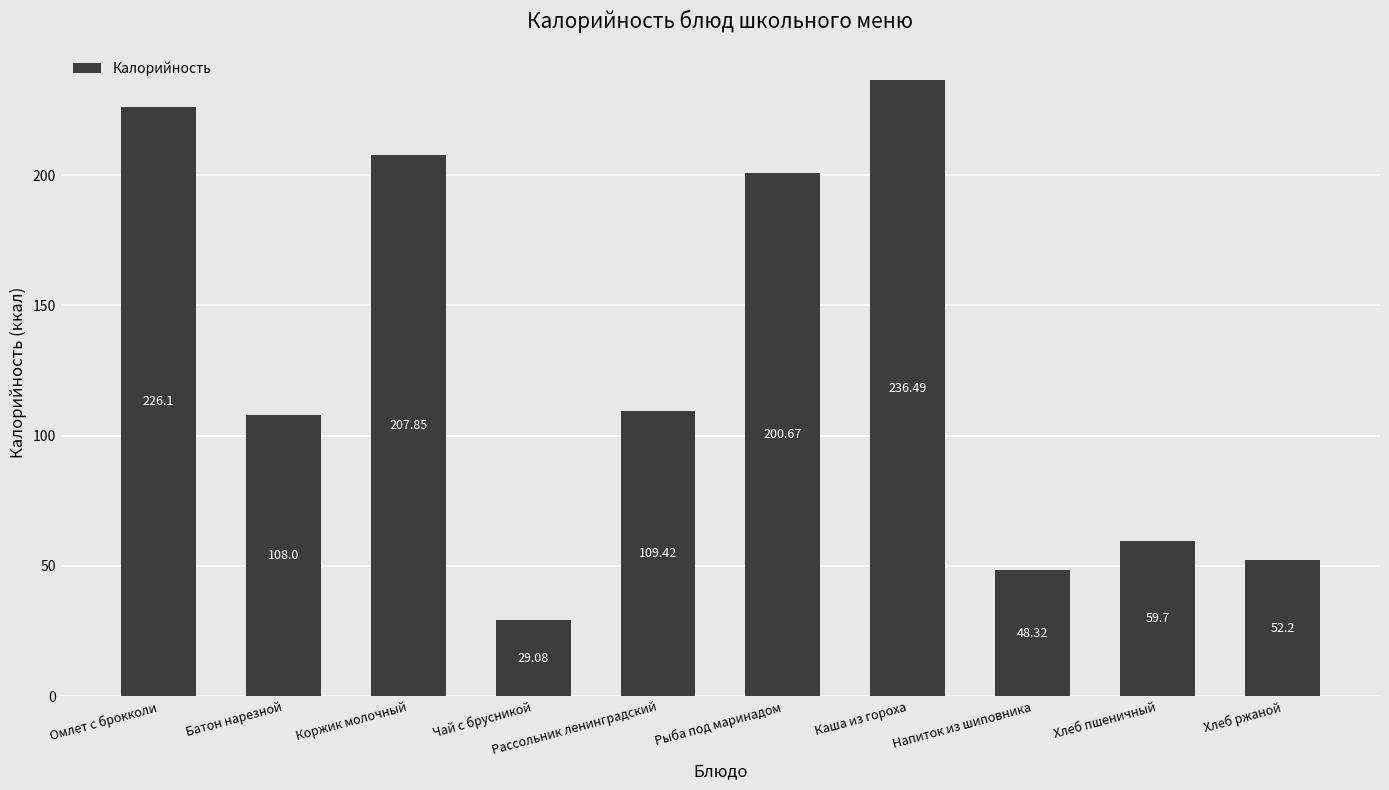

How many series are shown in this chart?

1